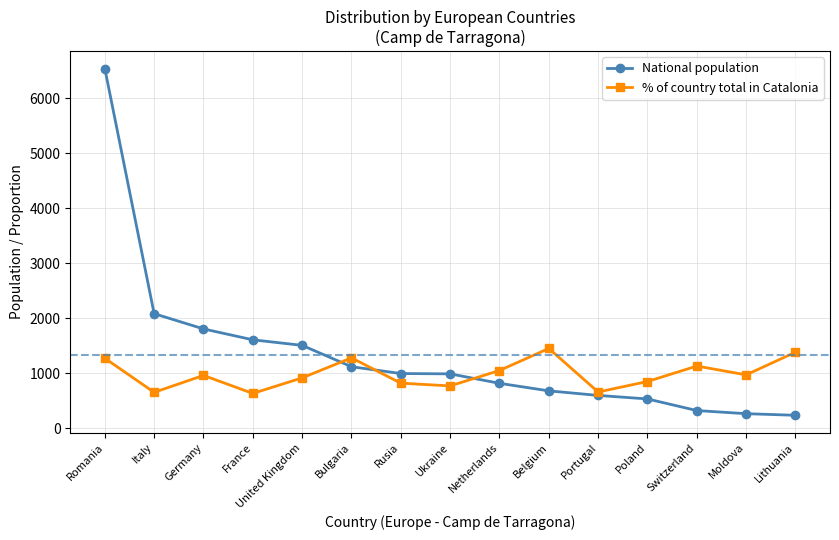

Is this an area chart (filled region under the line)?

No